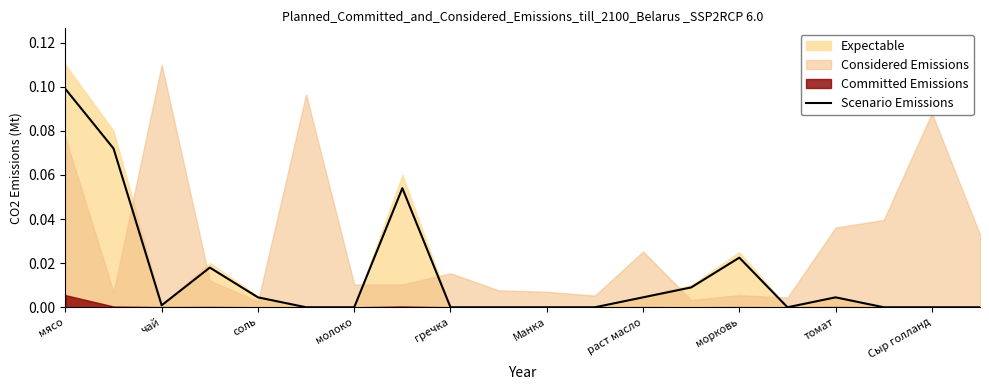

At which label does Scenario Emissions reach its peak?

мясо